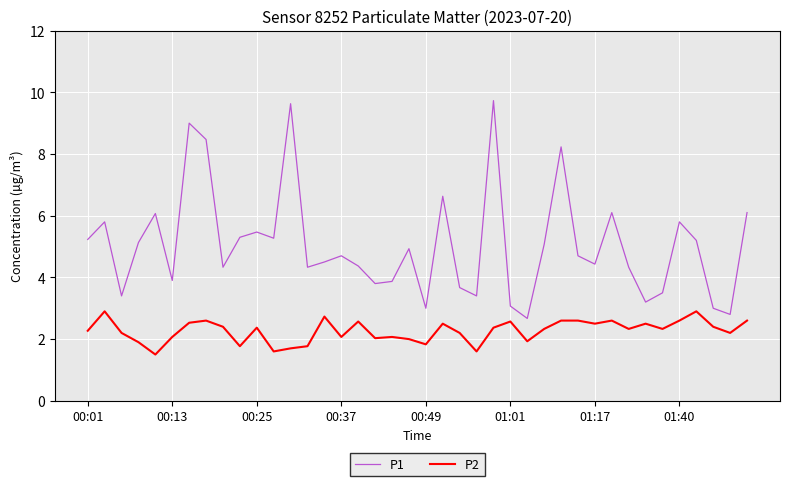

What is the average value of the P1 series?

5.1